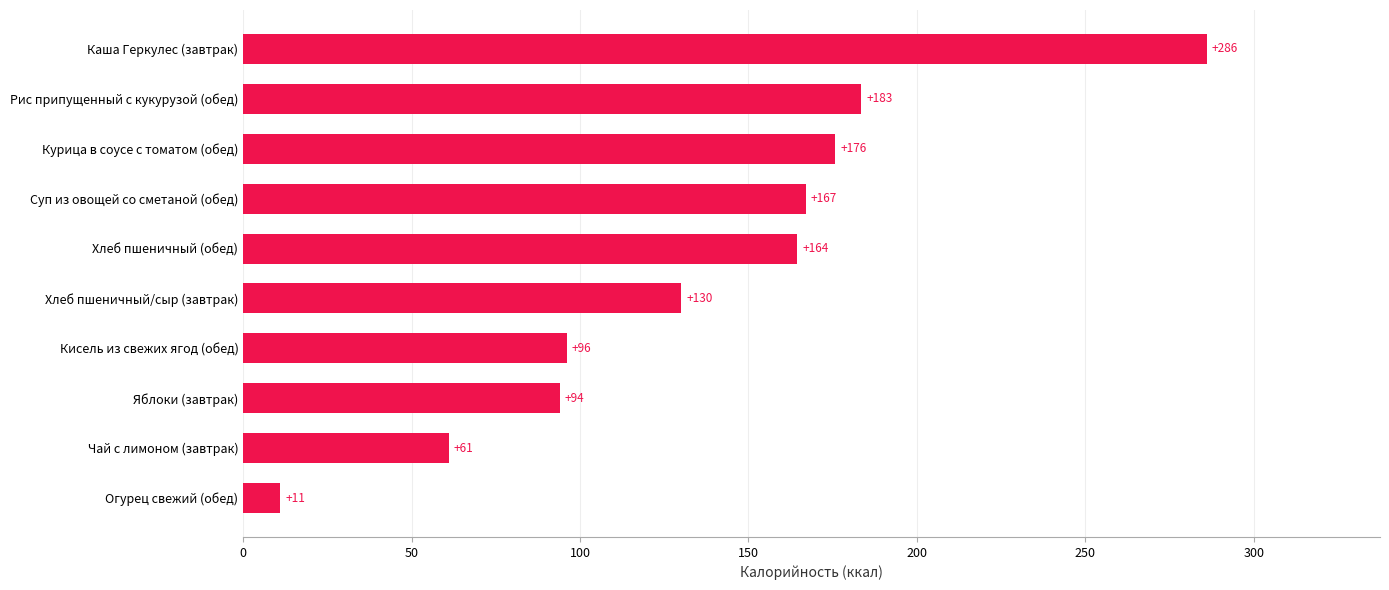

How many values are below 164?

5